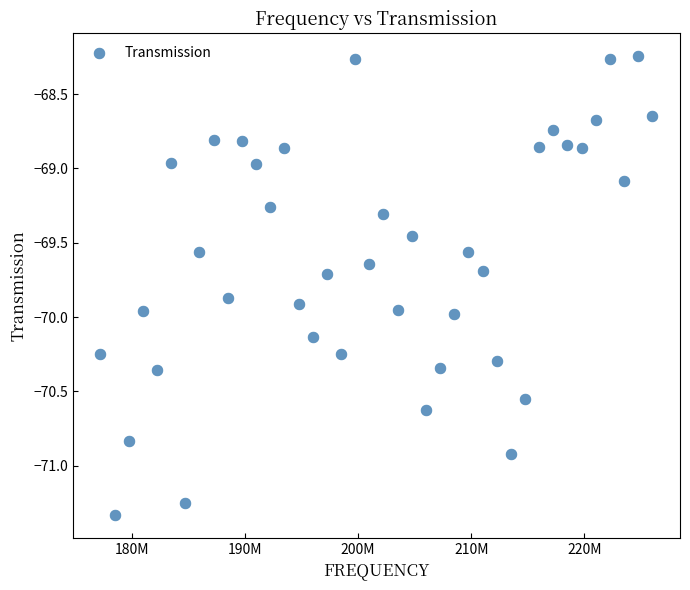

What is the range of Y values (max minus min)?

3.1